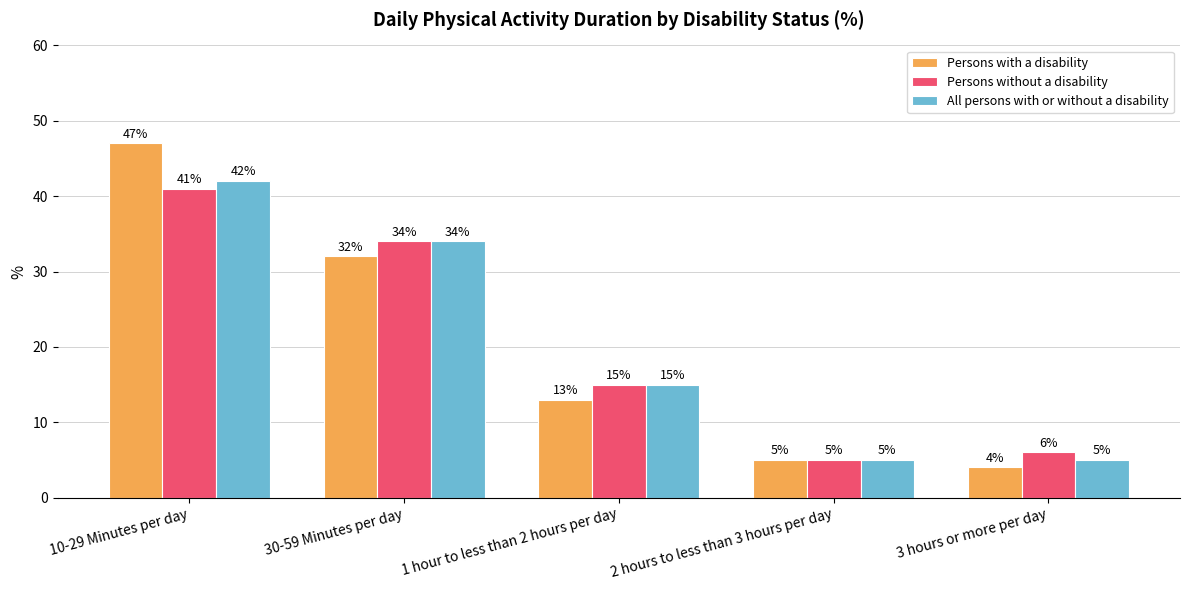

What is the difference between the All persons with or without a disability values at 30-59 Minutes per day and 1 hour to less than 2 hours per day?

19